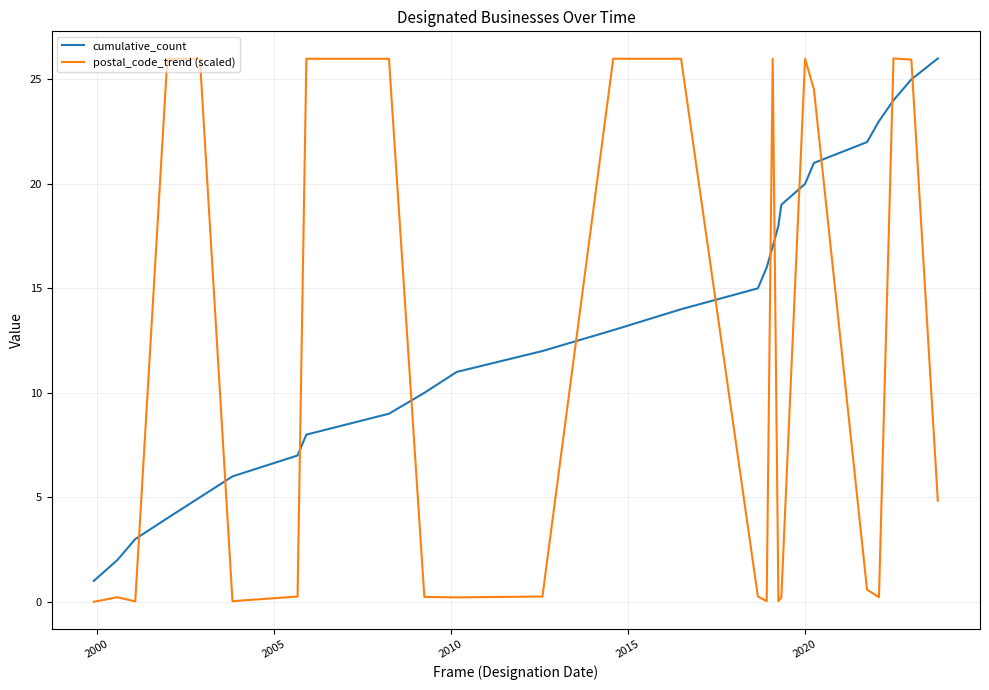

What is the difference between the maximum and minimum values in the postal_code_trend (scaled) series?

26.0